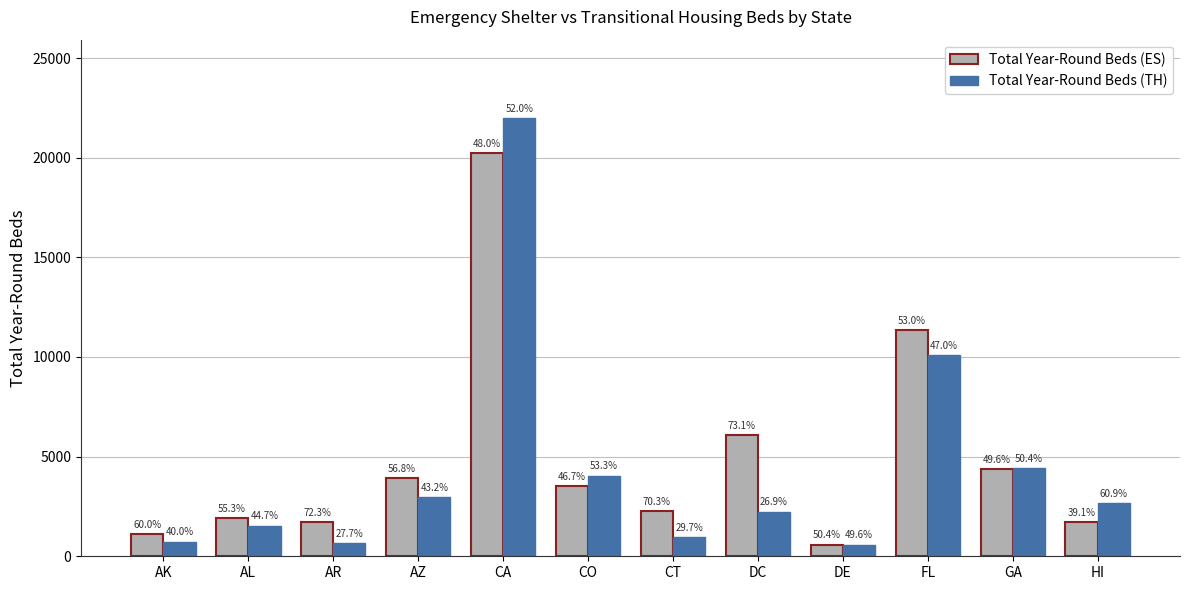

Does the chart contain any negative values?

No